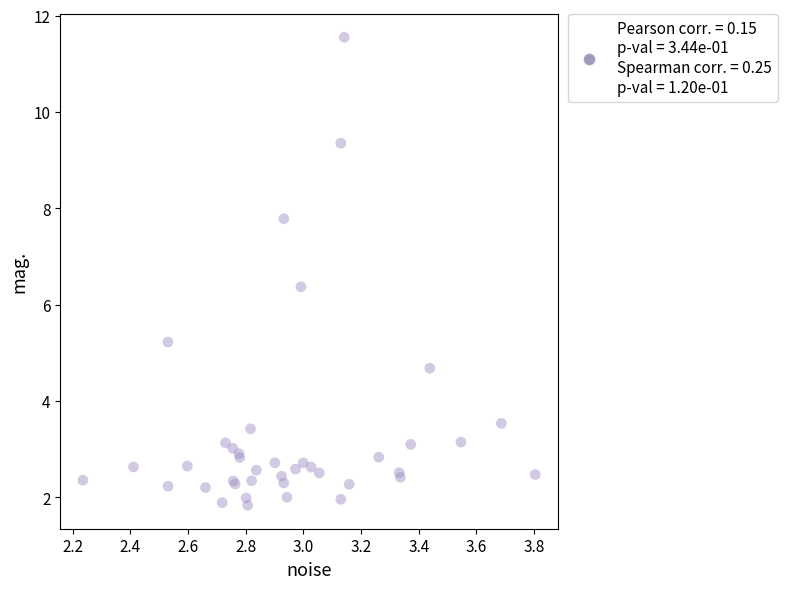

What Y value in the scatter plot is closest to 6?

6.4